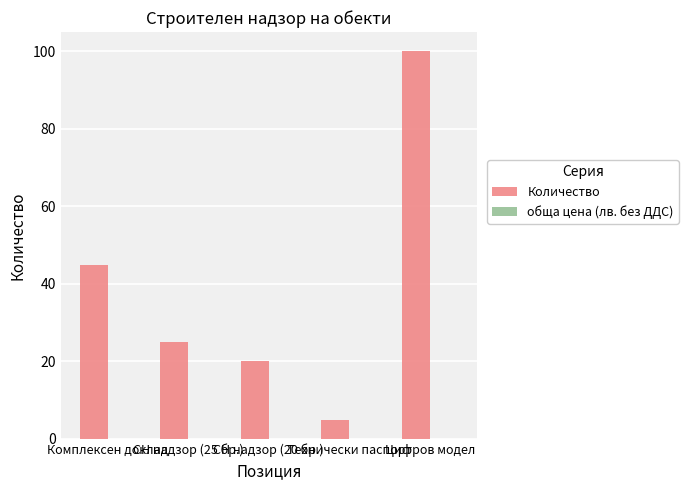

What is the label of the 1st bar from the left?

Комплексен доклад